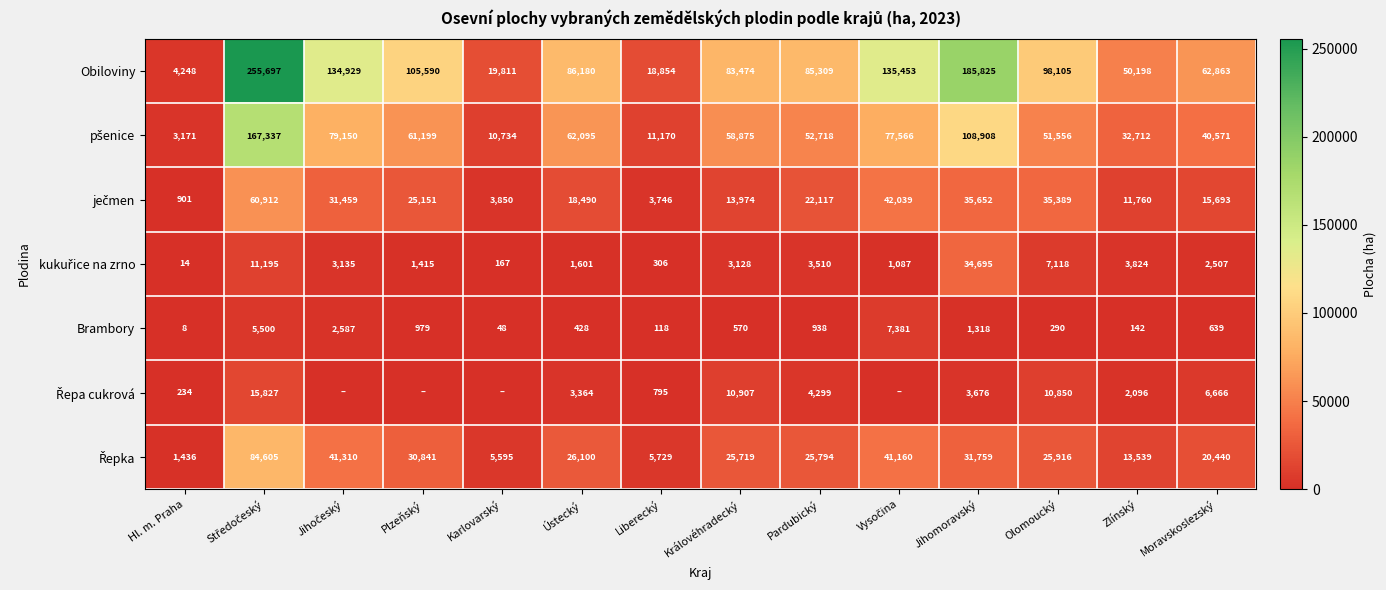

Between Středočeský and Karlovarský, which is larger?

Středočeský